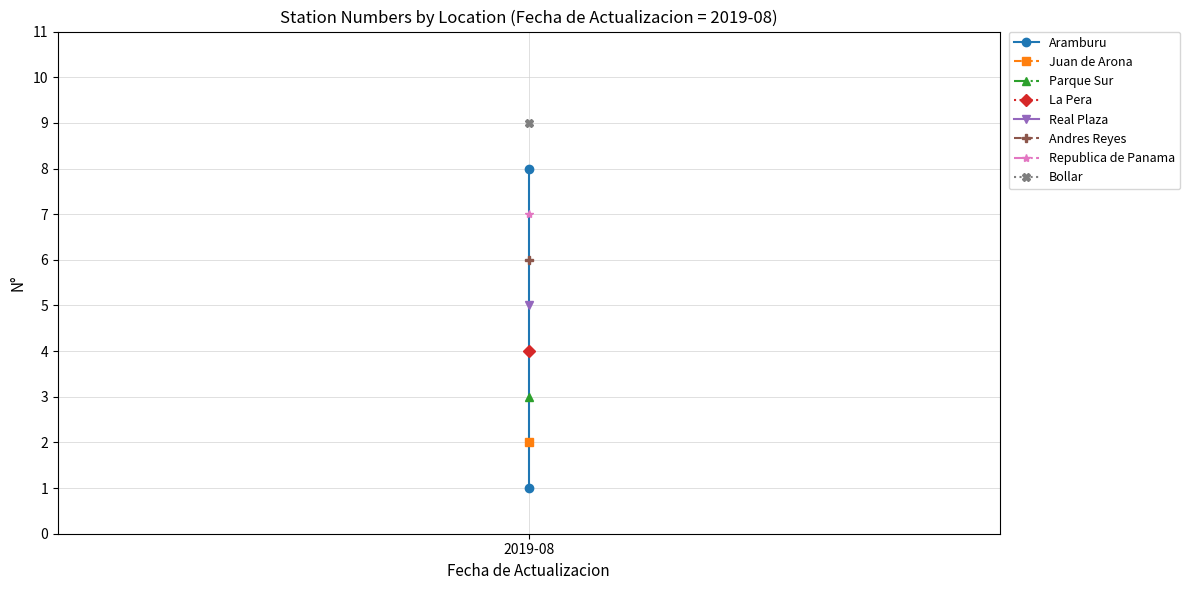

What position from the left is 2019-08?

1